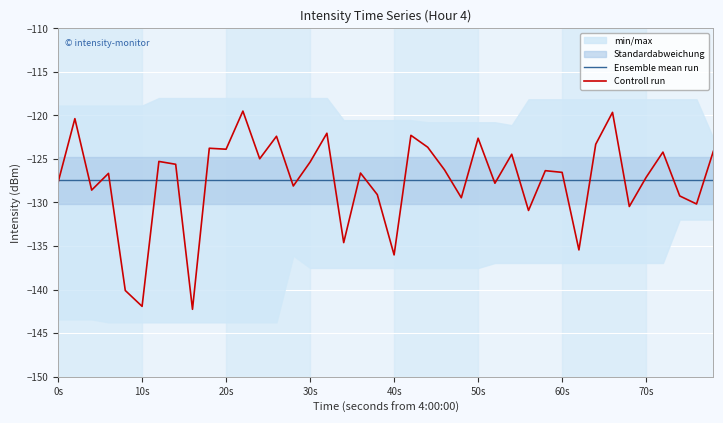

The Ensemble mean run series shows -127.5 at 60s. True or false?

True